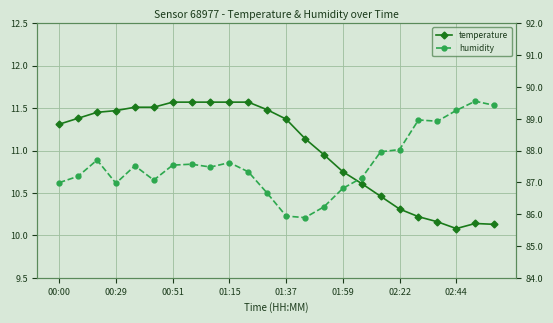

How many interior local valleys does the humidity series have?

5